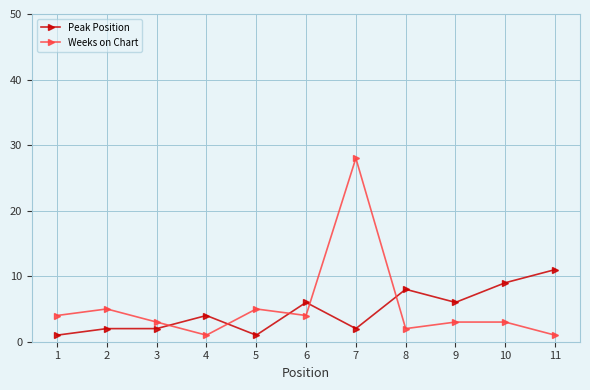

At how many categories does at least one series exceed 13?

1